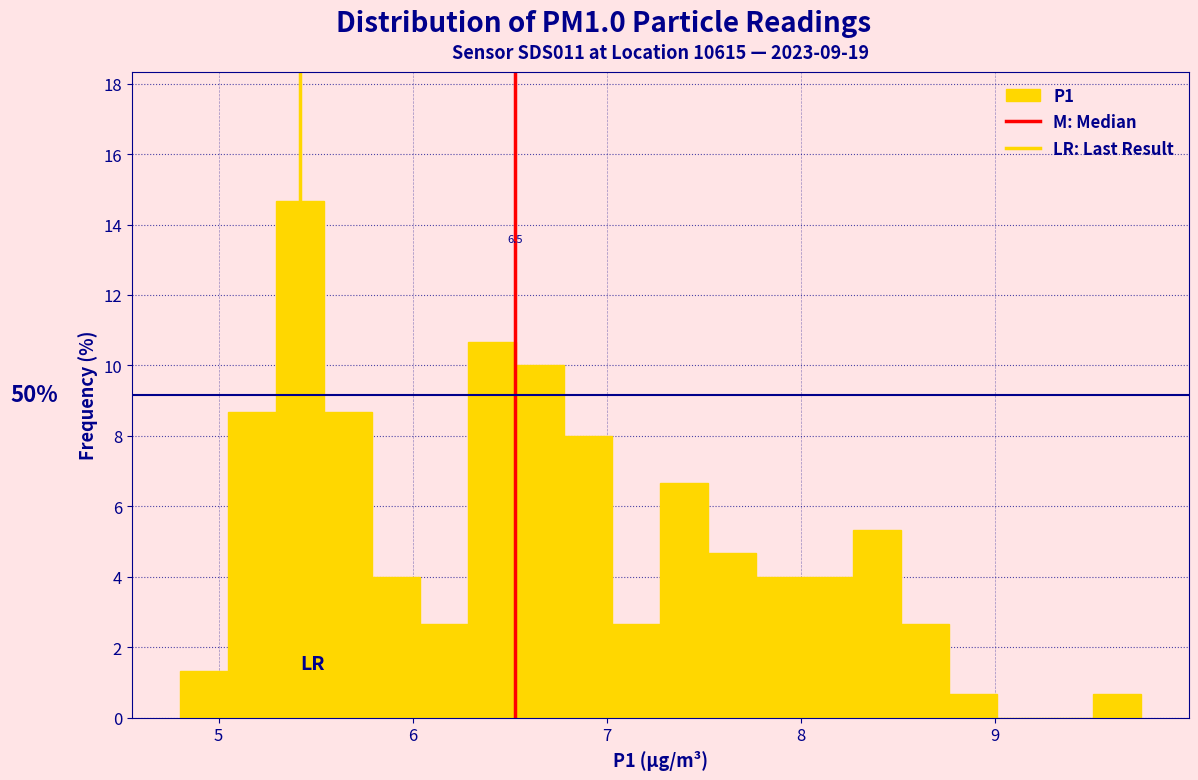

Around what value on the x-axis is the tallest bar? Give the approximate position of its centre, as read against the axis.

5.4